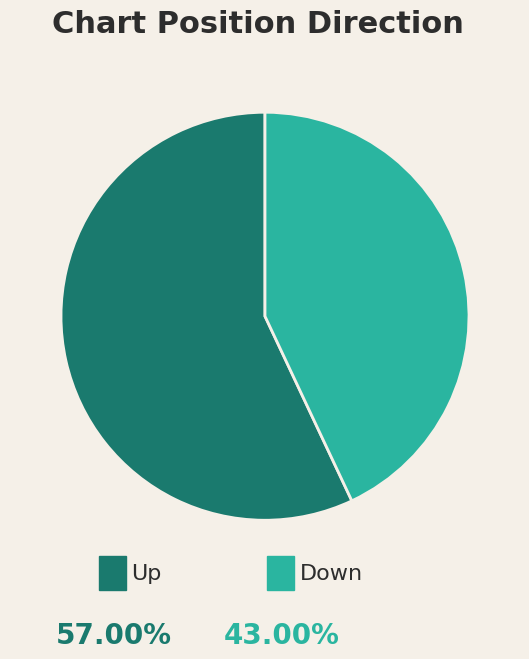

Does any single category account for the majority?

Yes